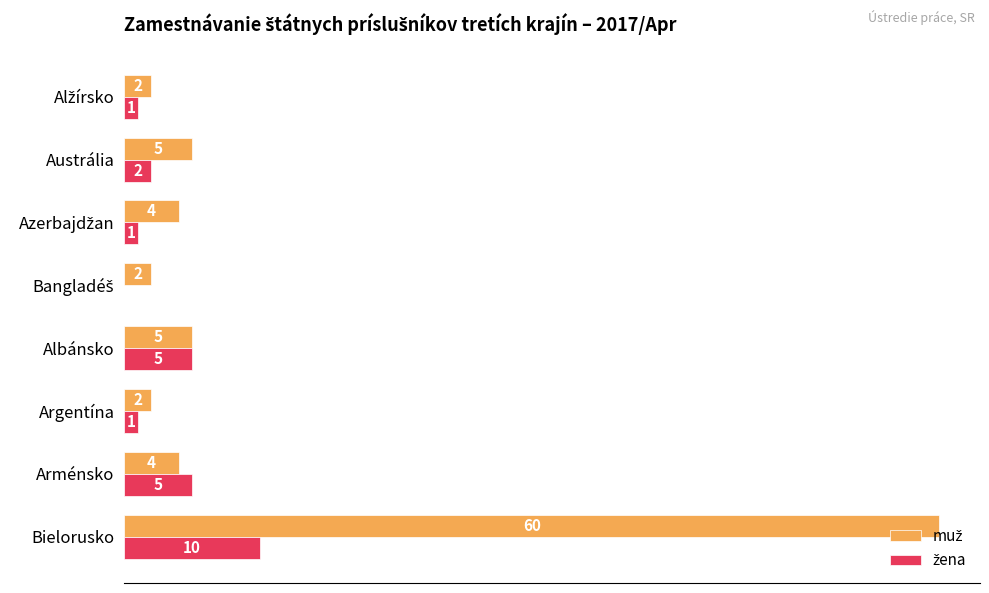

Which label corresponds to the largest value in the chart?

Bielorusko